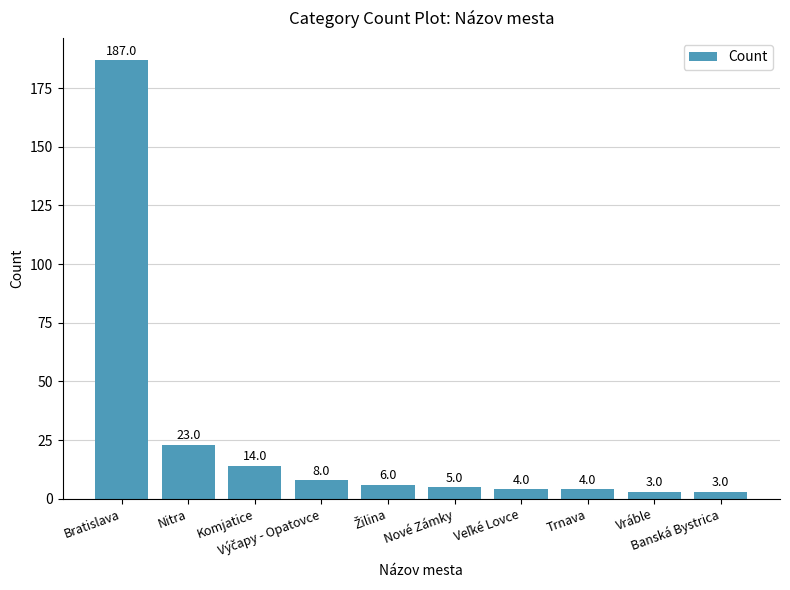

What is the label of the 10th bar from the right?

Bratislava